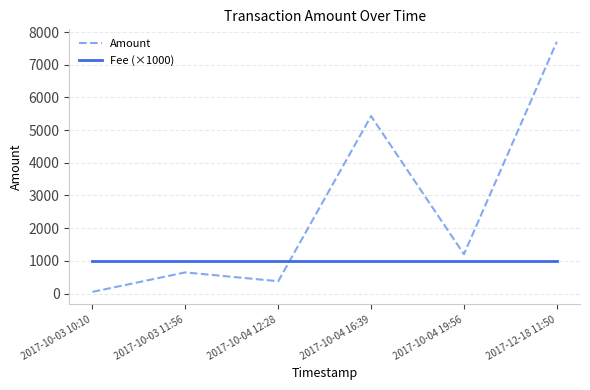

What is the spread (max minus min) of values at 2017-10-04 19:56?

202.0